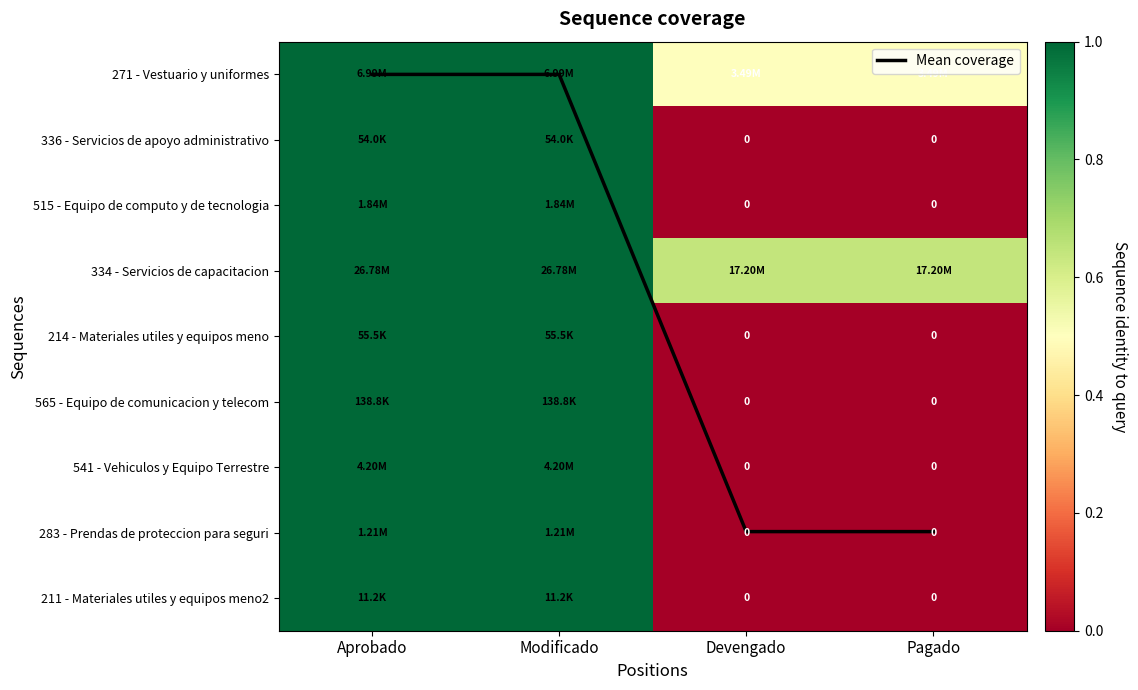

What is the highest value of the 271 - Vestuario y uniformes series?

1.0